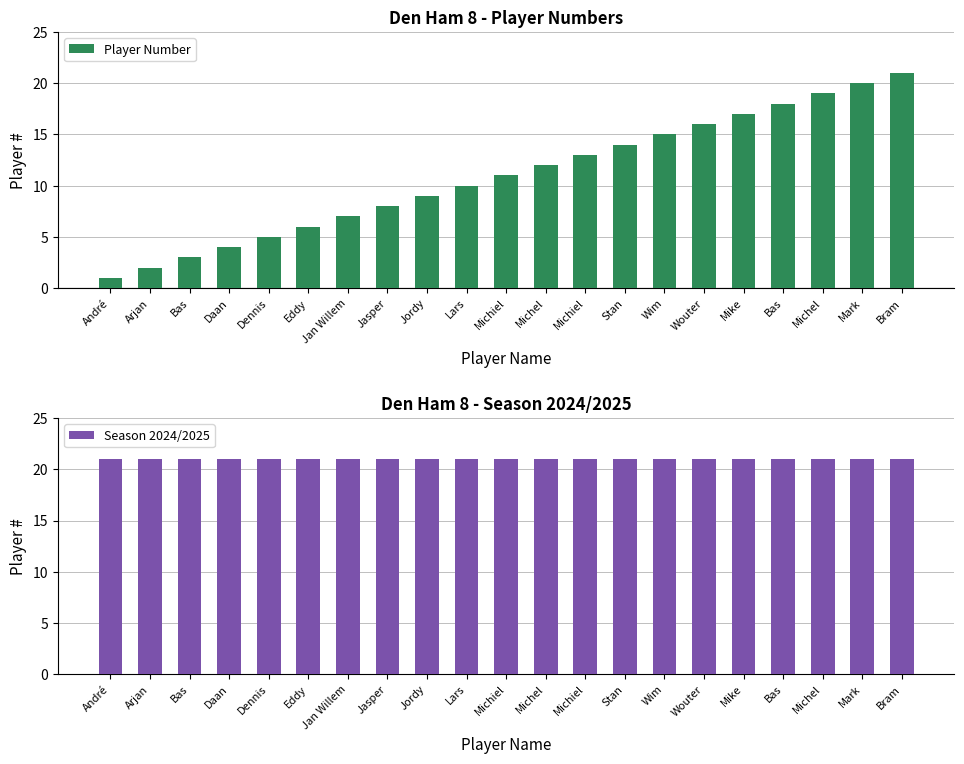

At which label does Player Number reach its minimum?

André